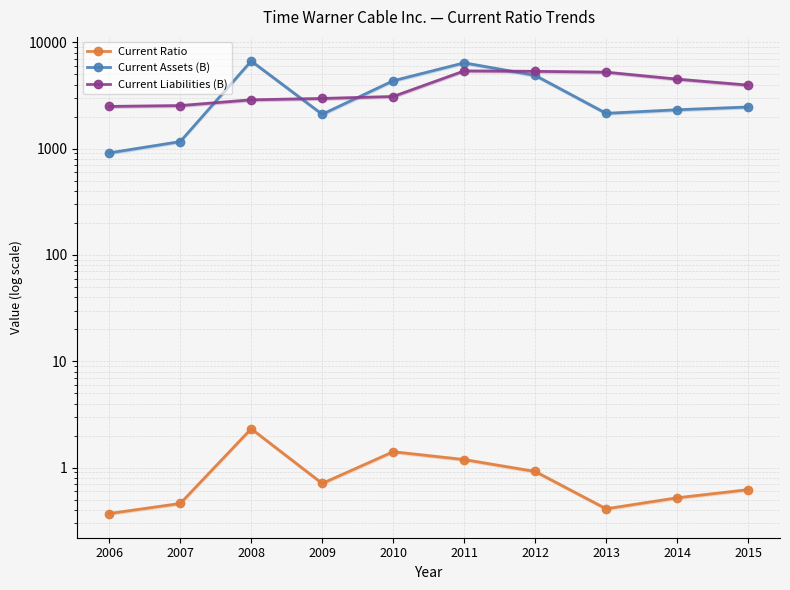

At which category does Current Ratio reach its first local valley?

2009